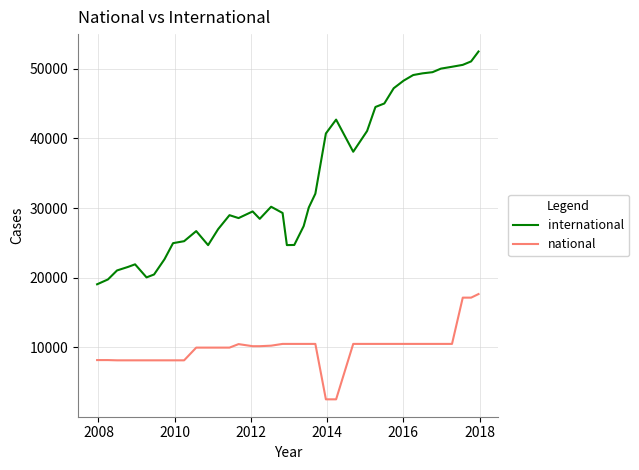

What is the difference between the second highest and minimum values in the national series?

14589